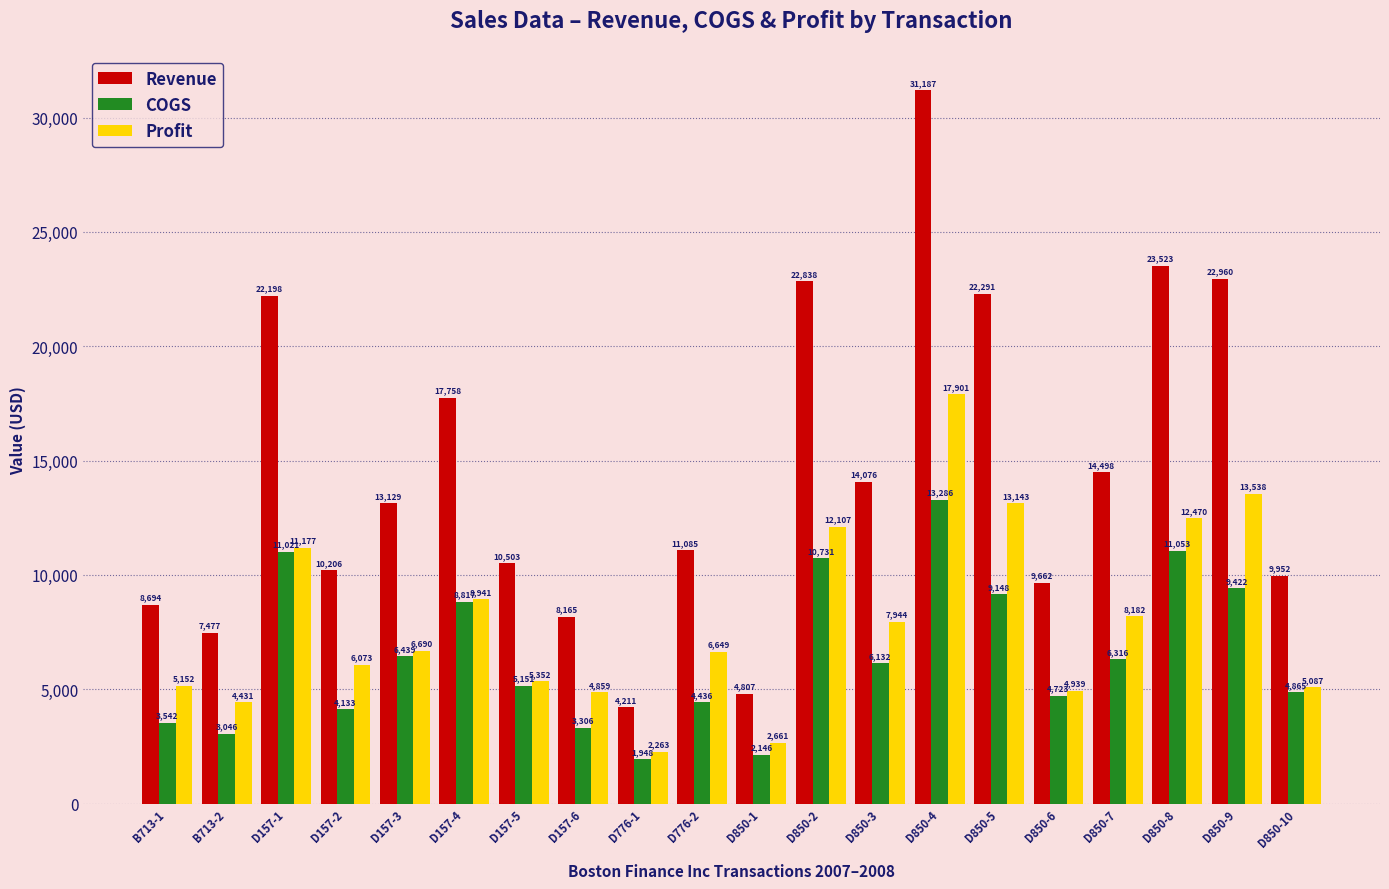

Rank the series by their maximum value, from lowest to highest.

COGS, Profit, Revenue